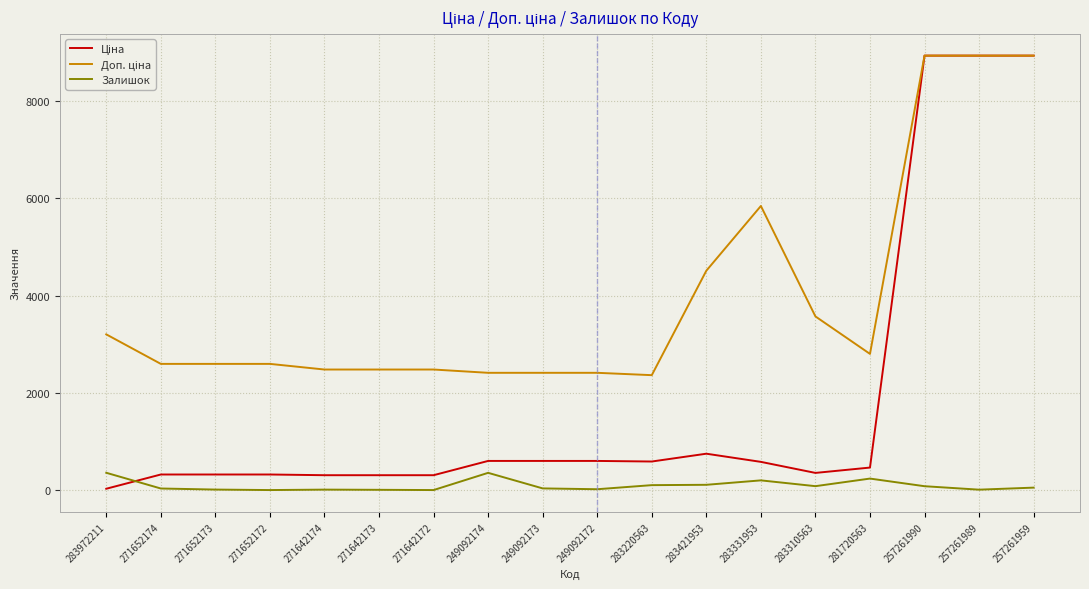

What position from the right is 257261989?

2